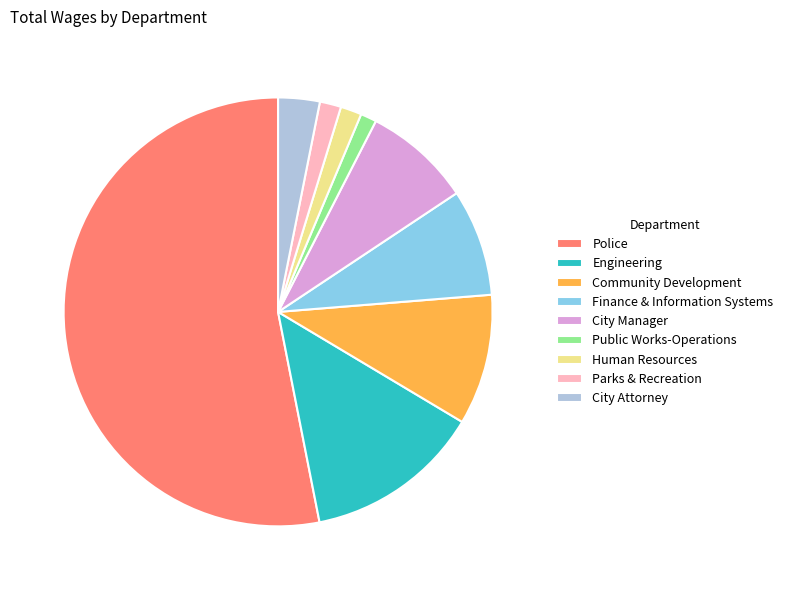

What is the largest slice in the pie chart?

Police